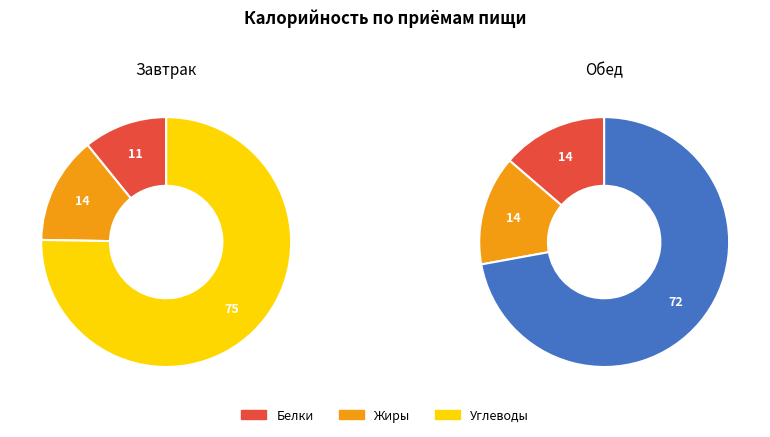

The Обед slice represents 72% of the pie. True or false?

False